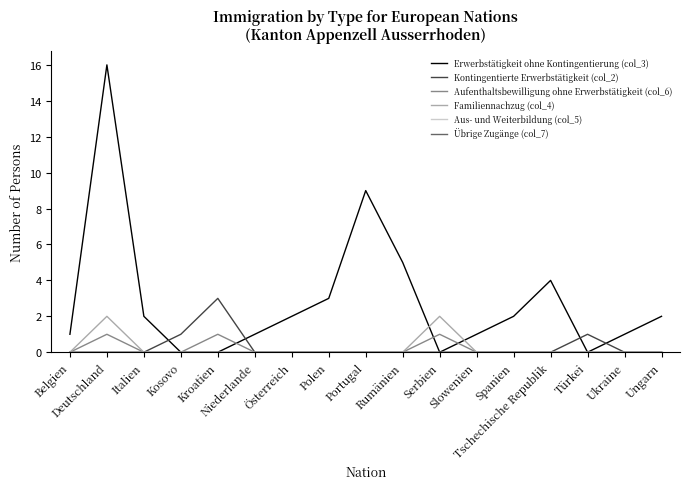

What is the label of the 13th point from the right?

Kroatien